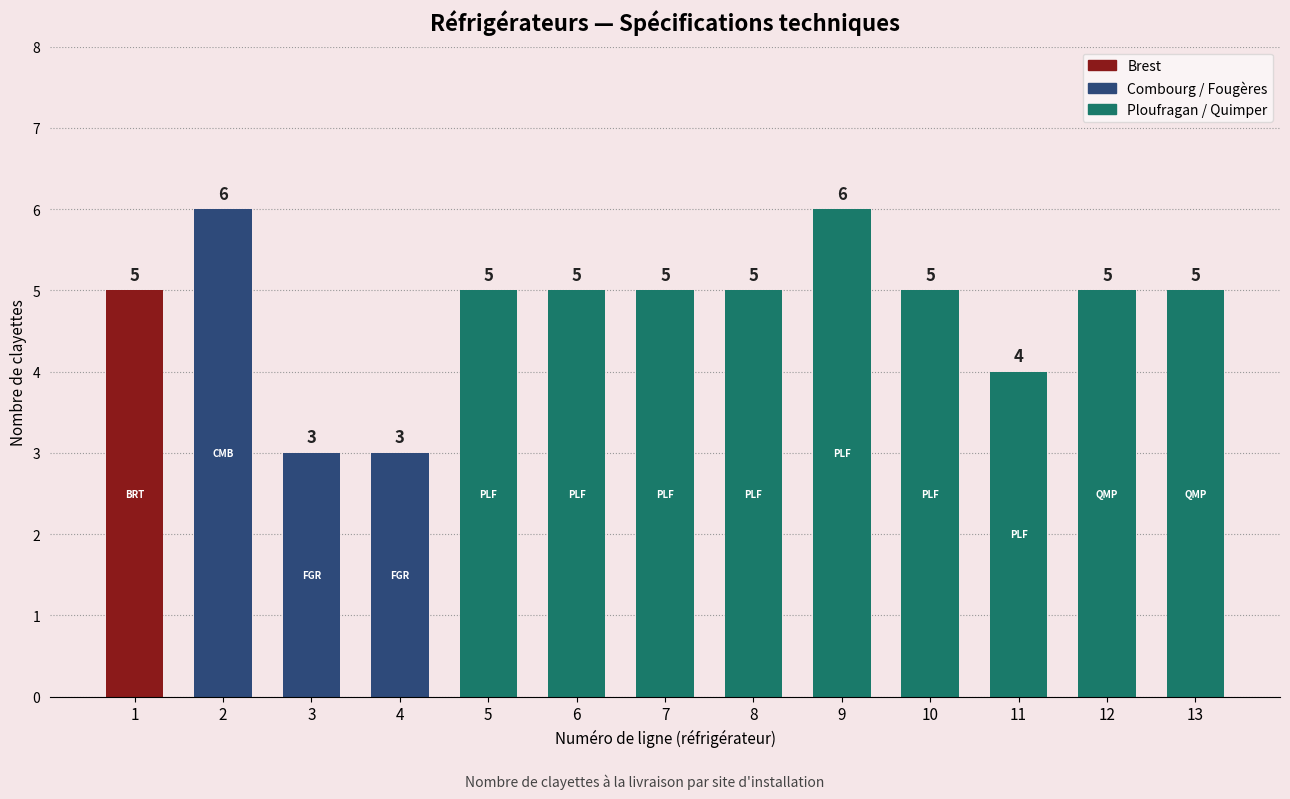

What is the difference between the second highest and minimum values?

3